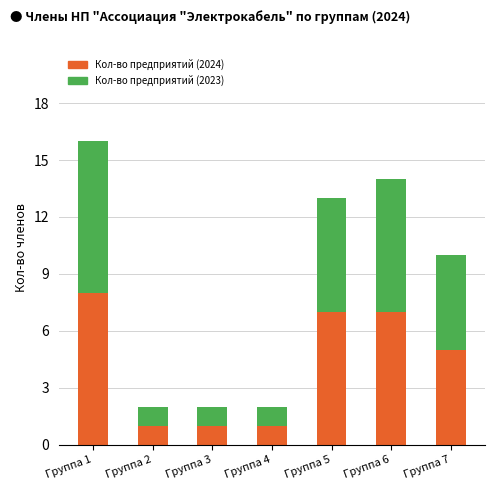

How many data points in Кол-во предприятий (2024) are less than 5?

3